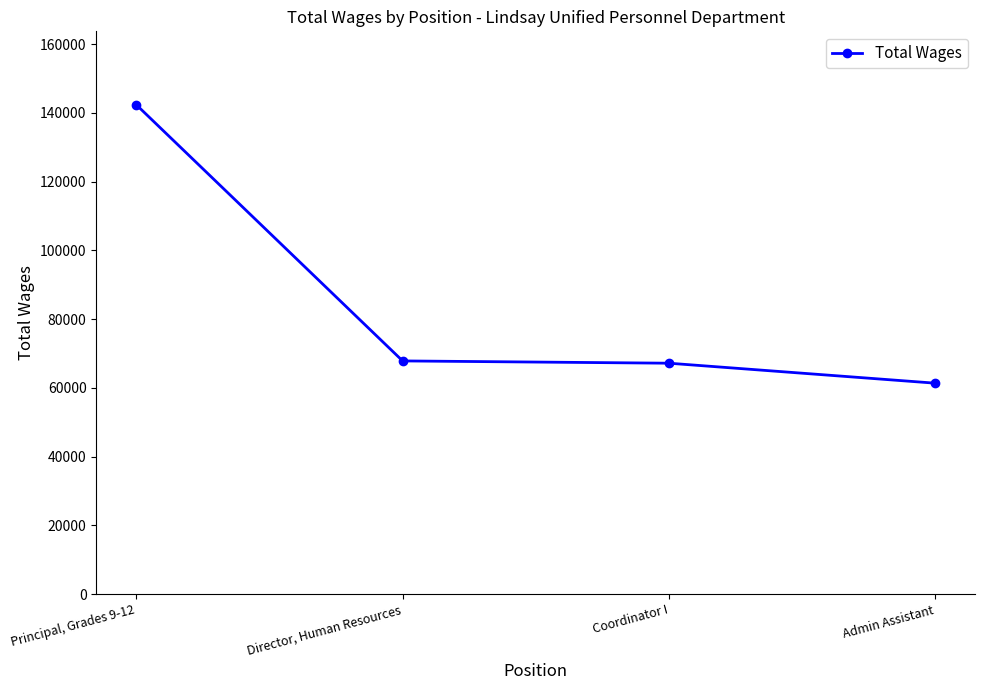

True or false: the data shows 67842 at Director, Human Resources.

True